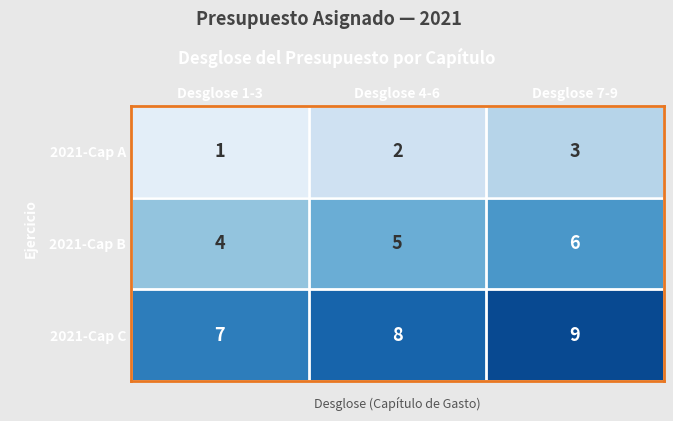

Is it true that 2021-Cap C equals 2 at Desglose 1-3?

False